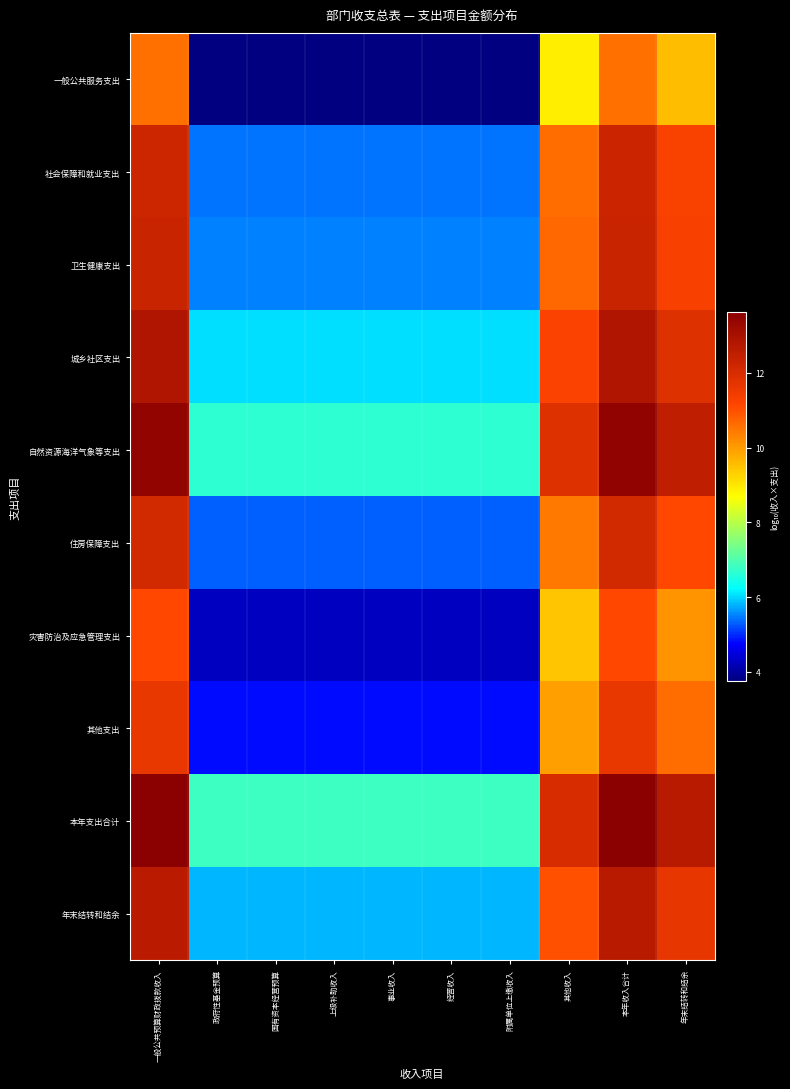

Reading left to right, list all the values displayed in this chart.

一般公共服务支出: 一般公共预算财政拨款收入=10.6	政府性基金预算=3.7	国有资本经营预算=3.7	上级补助收入=3.7	事业收入=3.7	经营收入=3.7	附属单位上缴收入=3.7	其他收入=8.9	本年收入合计=10.6	年末结转和结余=9.6
社会保障和就业支出: 一般公共预算财政拨款收入=12.2	政府性基金预算=5.4	国有资本经营预算=5.4	上级补助收入=5.4	事业收入=5.4	经营收入=5.4	附属单位上缴收入=5.4	其他收入=10.6	本年收入合计=12.2	年末结转和结余=11.2
卫生健康支出: 一般公共预算财政拨款收入=12.3	政府性基金预算=5.5	国有资本经营预算=5.5	上级补助收入=5.5	事业收入=5.5	经营收入=5.5	附属单位上缴收入=5.5	其他收入=10.7	本年收入合计=12.3	年末结转和结余=11.3
城乡社区支出: 一般公共预算财政拨款收入=12.9	政府性基金预算=6.0	国有资本经营预算=6.0	上级补助收入=6.0	事业收入=6.0	经营收入=6.0	附属单位上缴收入=6.0	其他收入=11.2	本年收入合计=12.9	年末结转和结余=11.9
自然资源海洋气象等支出: 一般公共预算财政拨款收入=13.5	政府性基金预算=6.7	国有资本经营预算=6.7	上级补助收入=6.7	事业收入=6.7	经营收入=6.7	附属单位上缴收入=6.7	其他收入=11.8	本年收入合计=13.5	年末结转和结余=12.5
住房保障支出: 一般公共预算财政拨款收入=12.1	政府性基金预算=5.3	国有资本经营预算=5.3	上级补助收入=5.3	事业收入=5.3	经营收入=5.3	附属单位上缴收入=5.3	其他收入=10.5	本年收入合计=12.1	年末结转和结余=11.1
灾害防治及应急管理支出: 一般公共预算财政拨款收入=11.1	政府性基金预算=4.3	国有资本经营预算=4.3	上级补助收入=4.3	事业收入=4.3	经营收入=4.3	附属单位上缴收入=4.3	其他收入=9.4	本年收入合计=11.1	年末结转和结余=10.1
其他支出: 一般公共预算财政拨款收入=11.6	政府性基金预算=4.8	国有资本经营预算=4.8	上级补助收入=4.8	事业收入=4.8	经营收入=4.8	附属单位上缴收入=4.8	其他收入=10.0	本年收入合计=11.6	年末结转和结余=10.6
本年支出合计: 一般公共预算财政拨款收入=13.6	政府性基金预算=6.8	国有资本经营预算=6.8	上级补助收入=6.8	事业收入=6.8	经营收入=6.8	附属单位上缴收入=6.8	其他收入=12.0	本年收入合计=13.6	年末结转和结余=12.6
年末结转和结余: 一般公共预算财政拨款收入=12.6	政府性基金预算=5.8	国有资本经营预算=5.8	上级补助收入=5.8	事业收入=5.8	经营收入=5.8	附属单位上缴收入=5.8	其他收入=11.0	本年收入合计=12.6	年末结转和结余=11.6